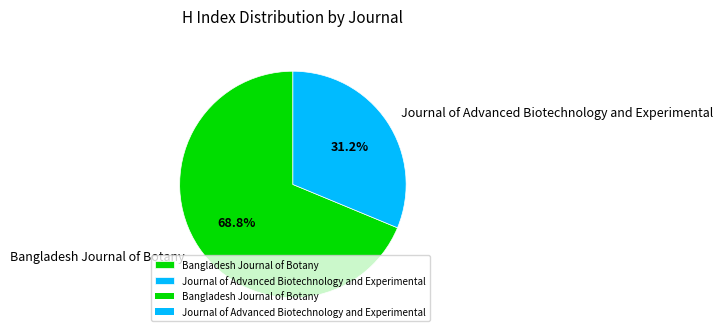

Does any single category account for the majority?

Yes